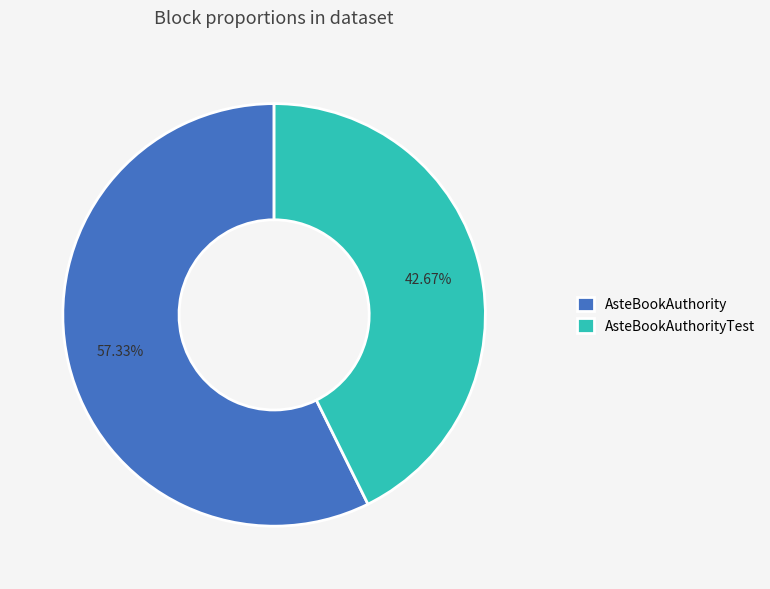

Is there a majority slice in this chart?

Yes